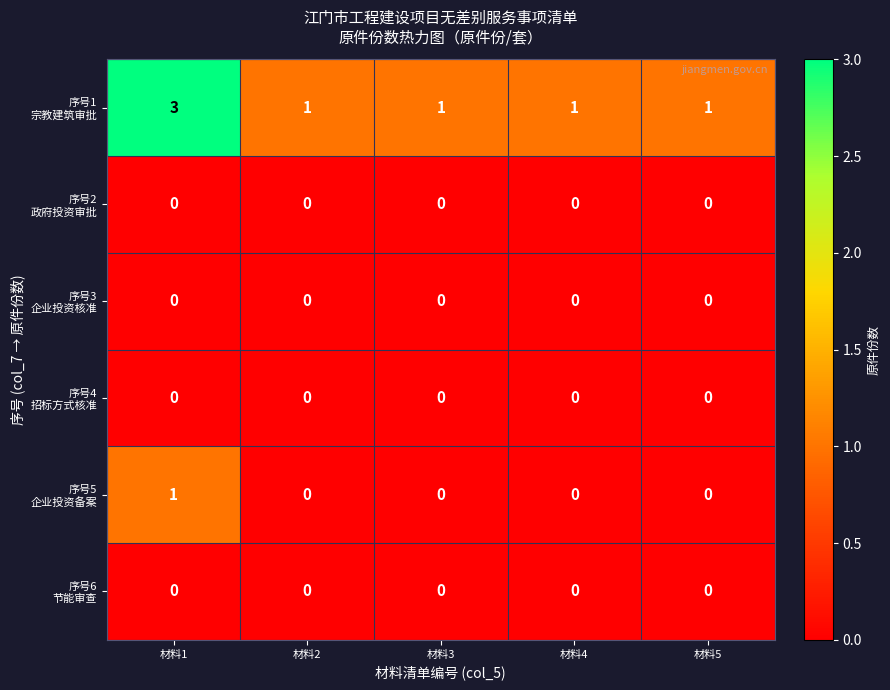

At which category is the sum across all series the highest?

材料1